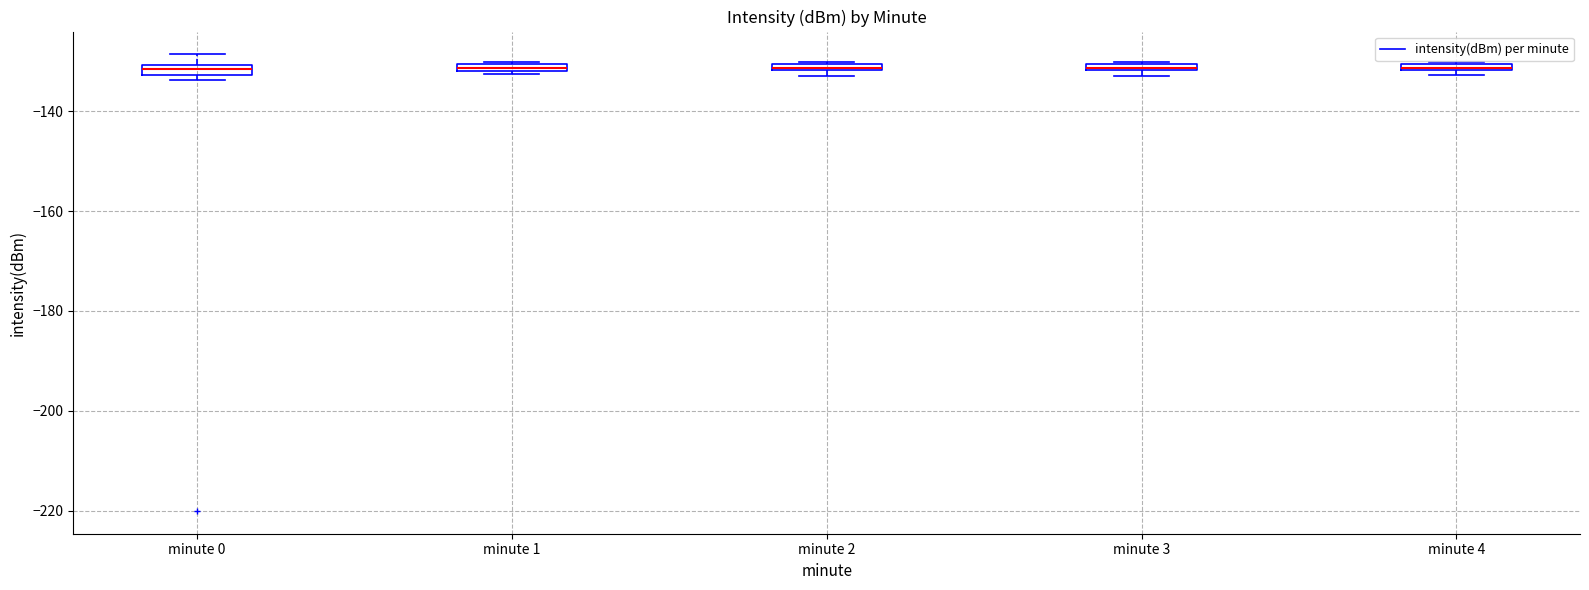

Where is the upper edge of the box for minute 3 on the y-axis? The values are not printed on the chart, so give them approximately, as read against the axis.

-130